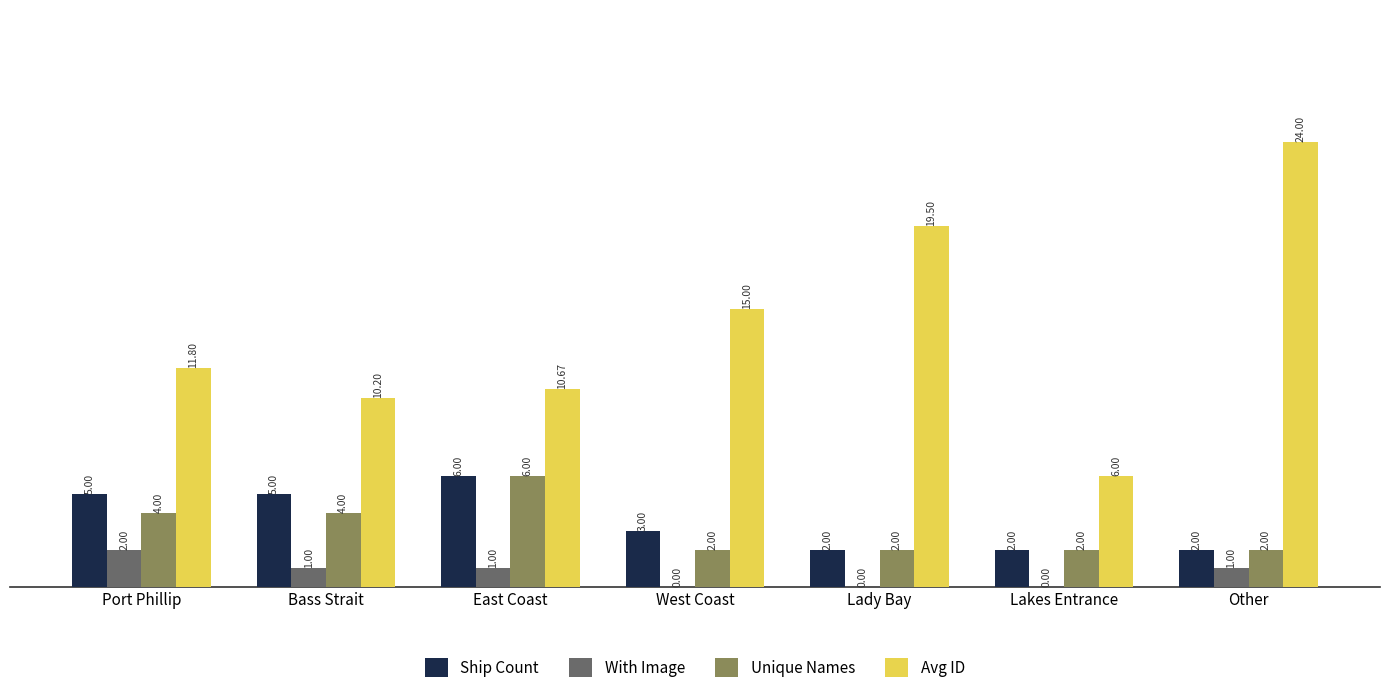

What is the sum of the Ship Count values at Port Phillip and Bass Strait?

10.0